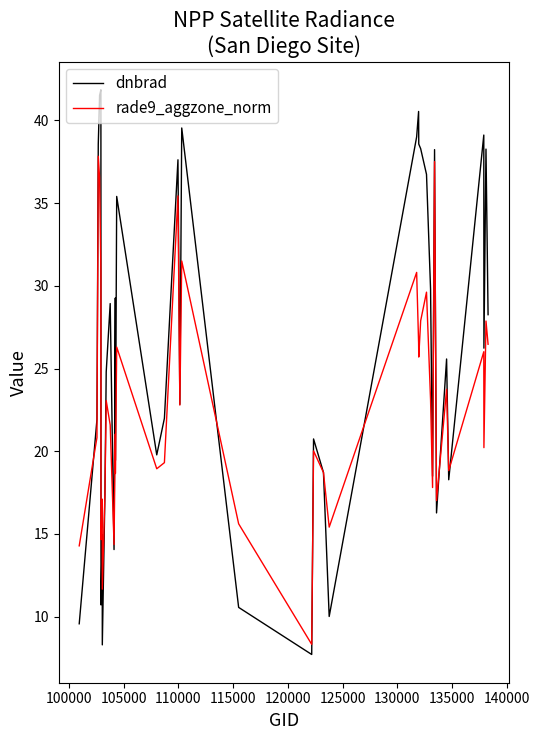

True or false: rade9_aggzone_norm and dnbrad intersect in this chart.

True